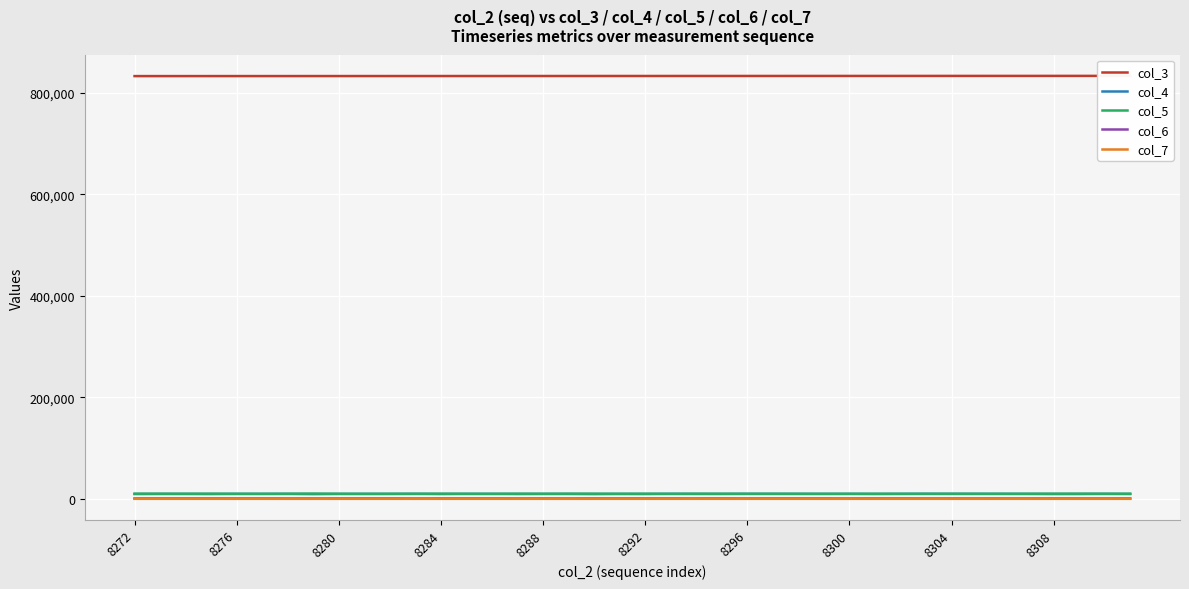

True or false: col_7 and col_5 intersect in this chart.

False